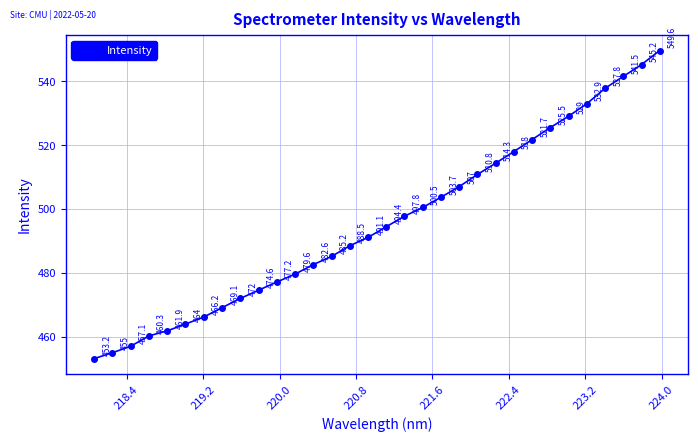

What is the smallest value displayed?

453.2